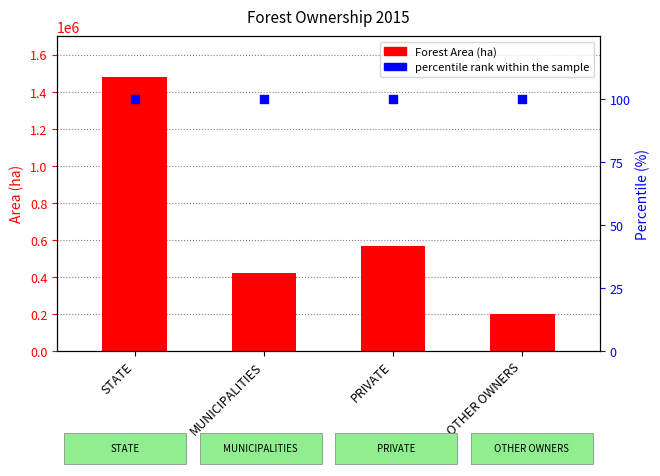

Which series contains the highest Y value?

Forest Area (ha)